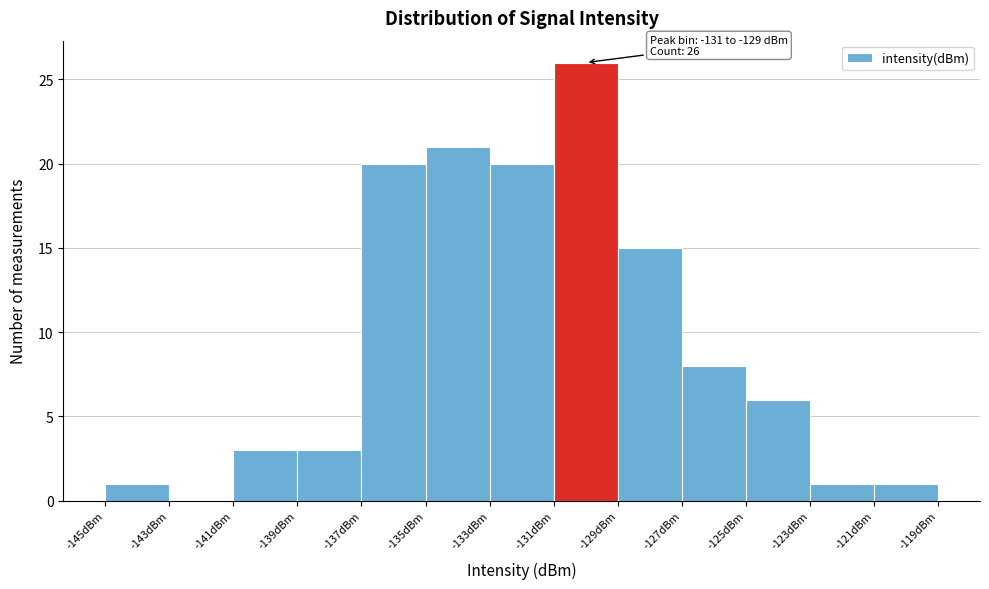

Which range on the x-axis has the tallest bar?

-131 to -129